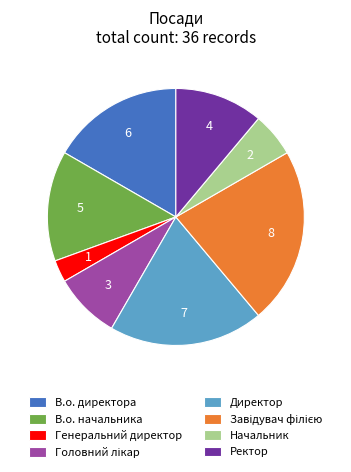

Does any single category account for the majority?

No